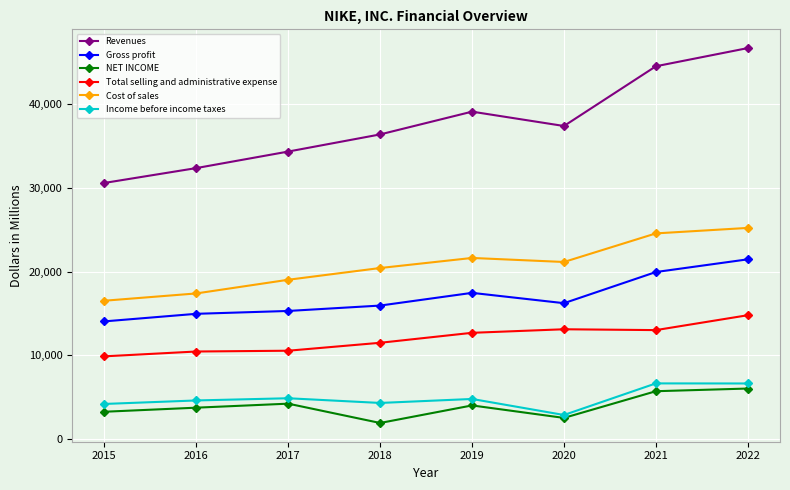

Which series has the largest total across all categories?

Revenues